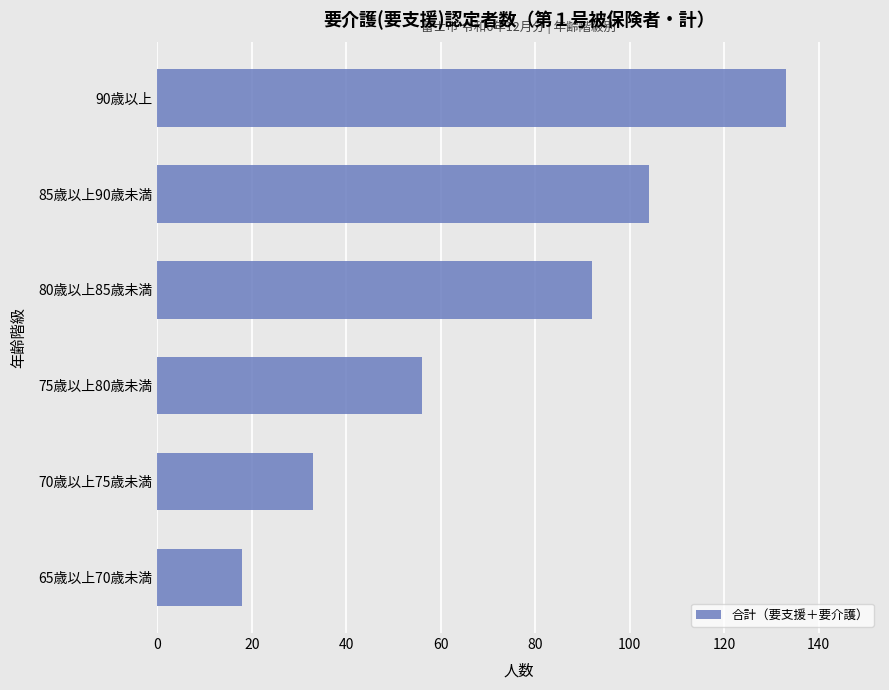

What is the greatest value displayed?

133